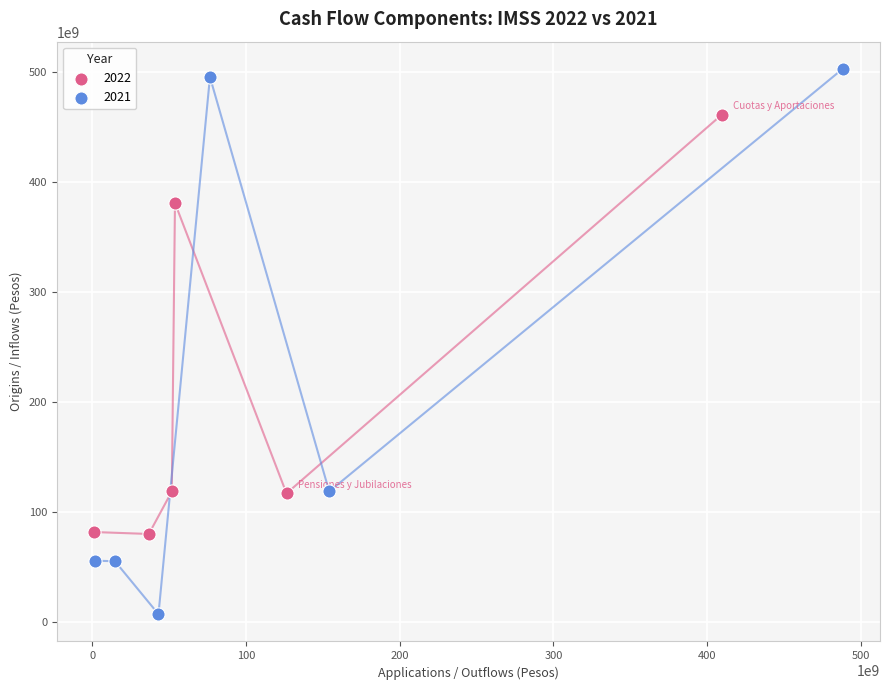

Which series has the largest Y range (max minus min)?

2021